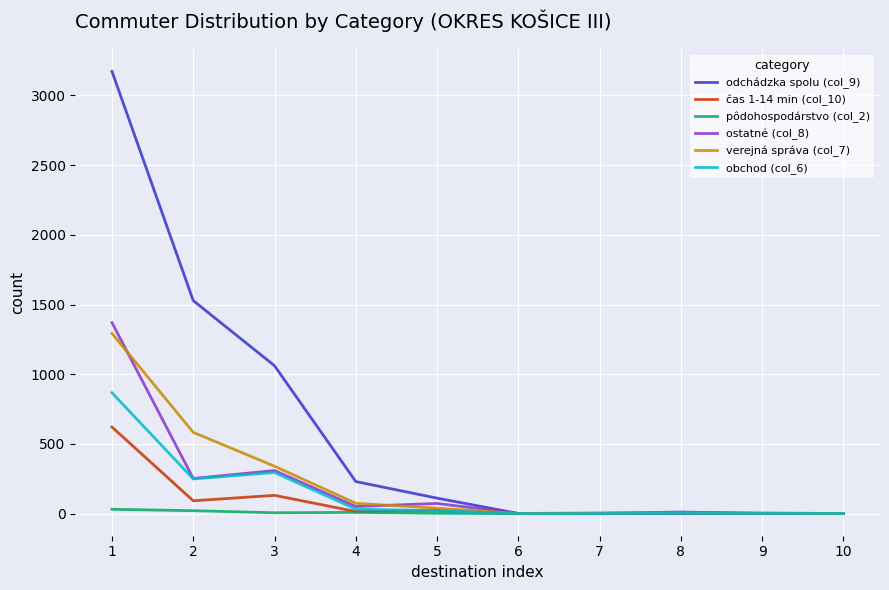

Which series has the largest total across all categories?

odchádzka spolu (col_9)